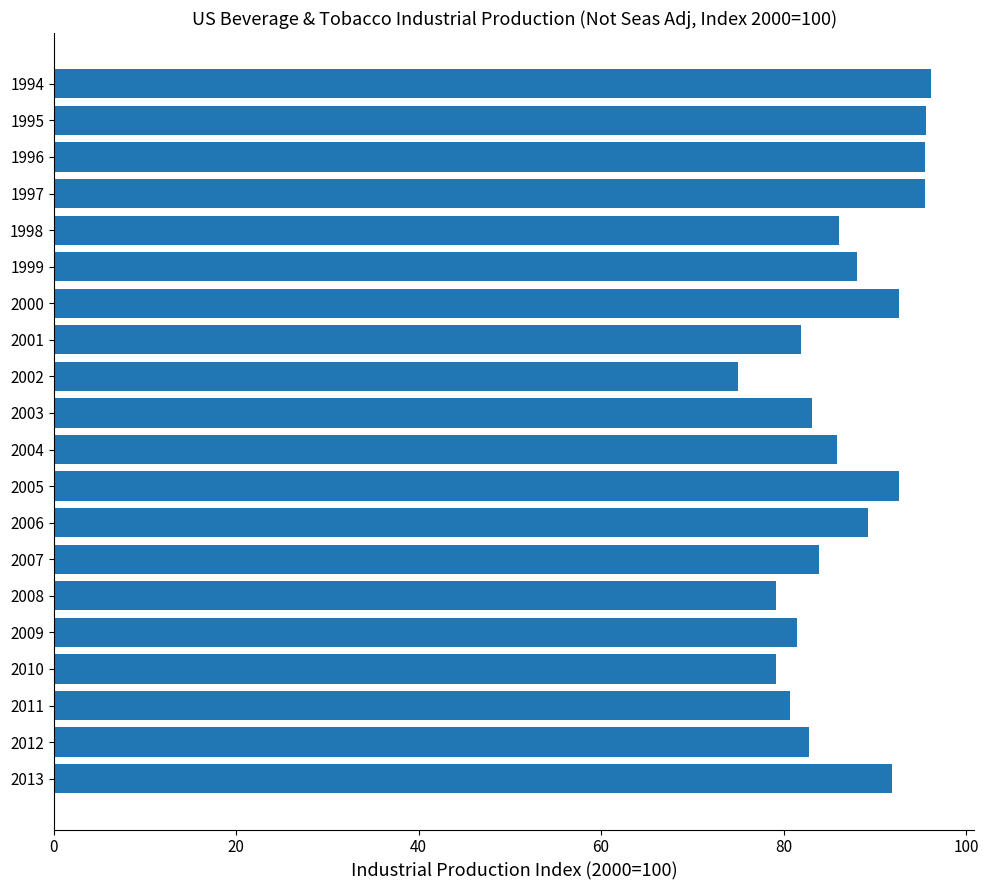

Count the number of categories in the chart.

20